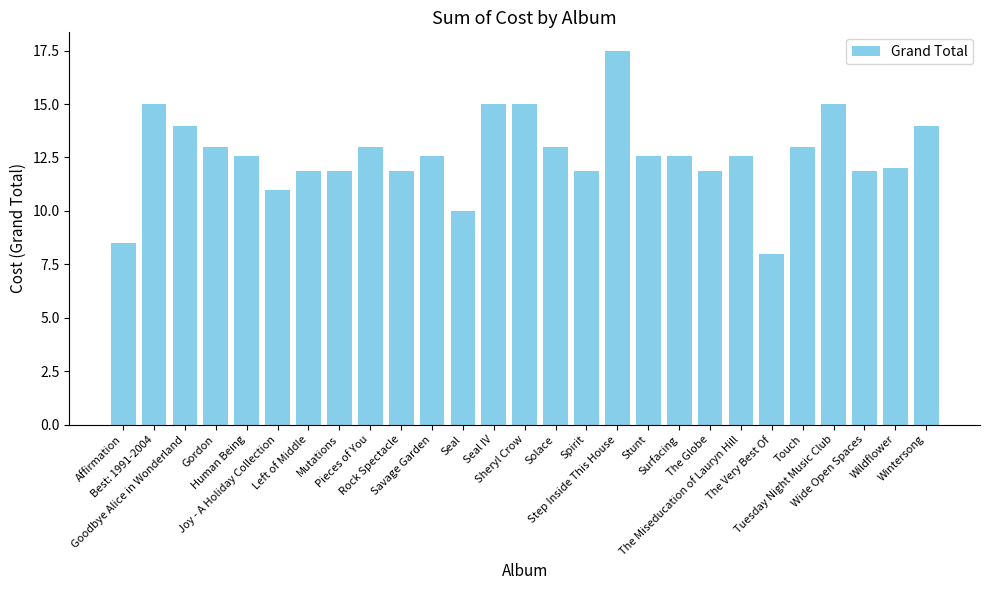

Which has a higher value, The Very Best Of or Goodbye Alice in Wonderland?

Goodbye Alice in Wonderland